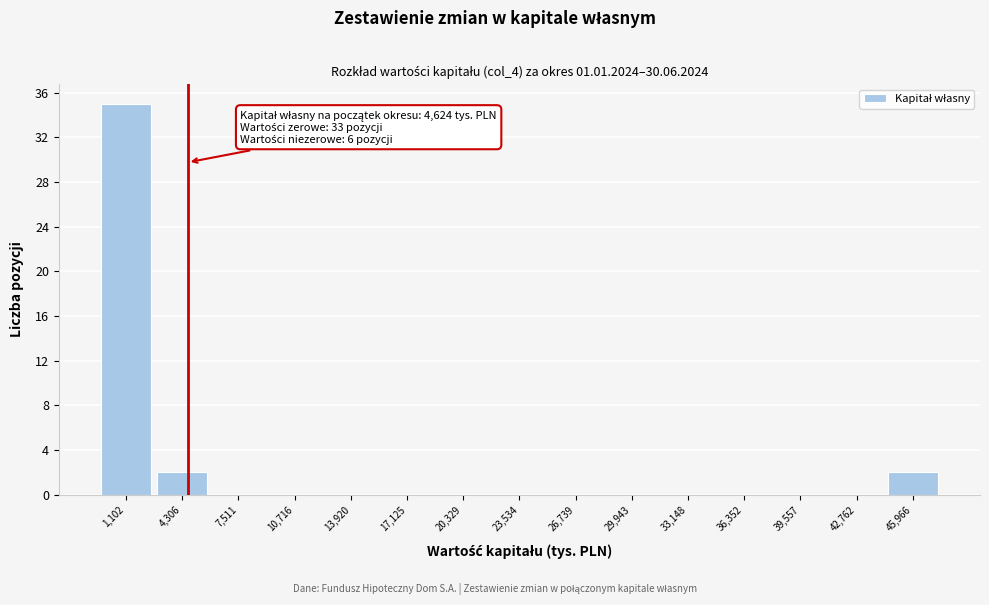

Which range on the x-axis has the tallest bar?

-500 to 2500